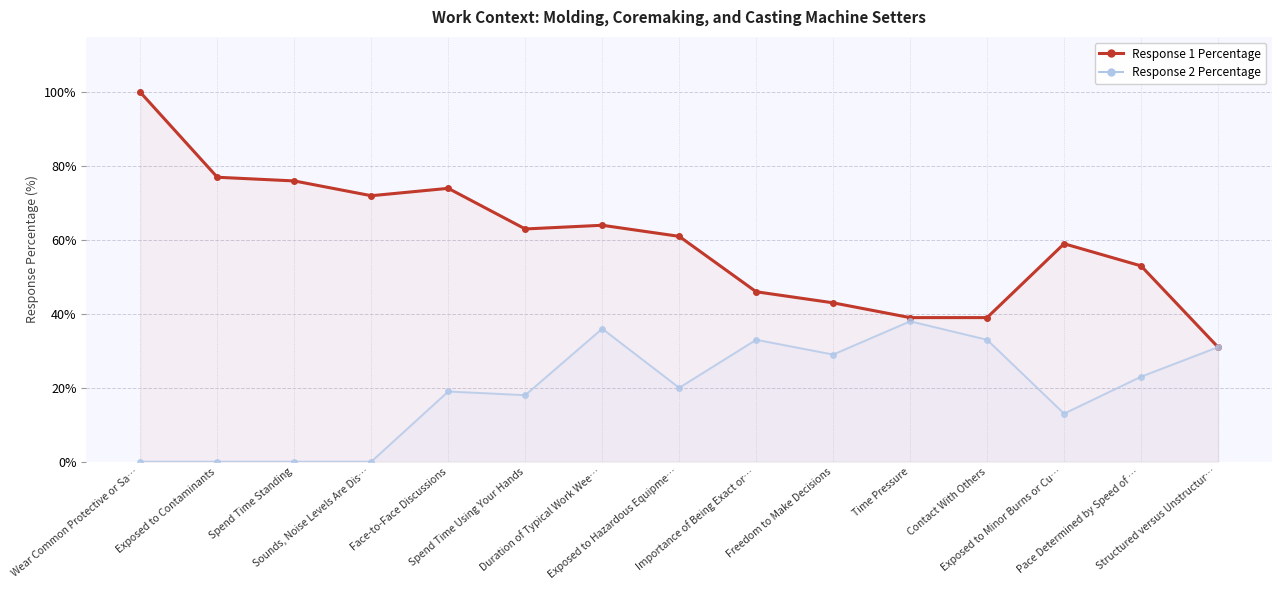

How many interior local peaks does the Response 1 Percentage series have?

3